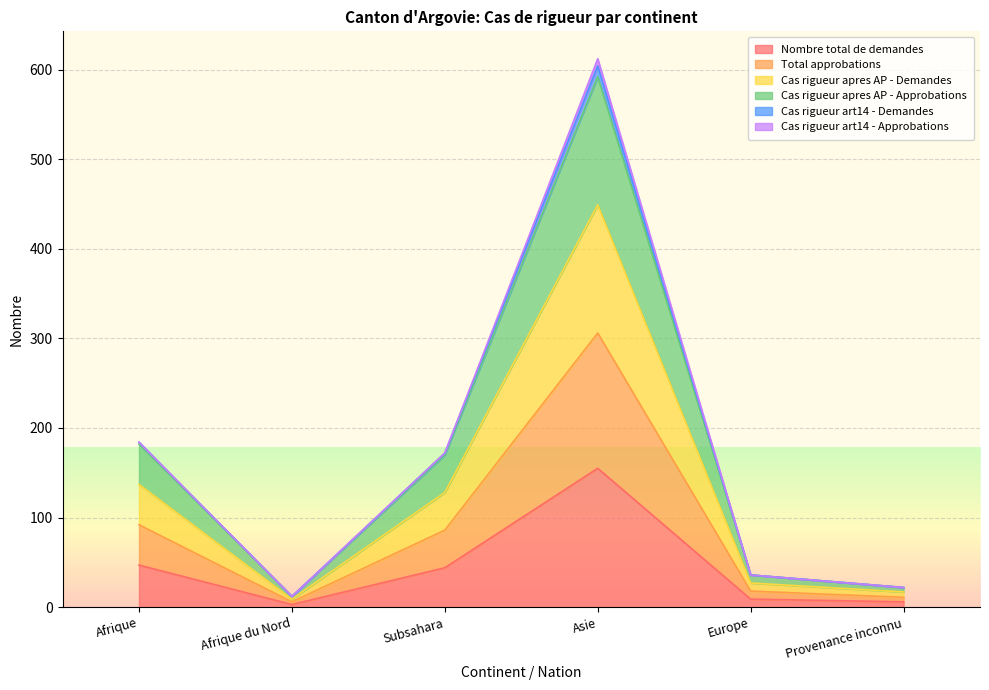

The Nombre total de demandes series shows 47 at Afrique. True or false?

True